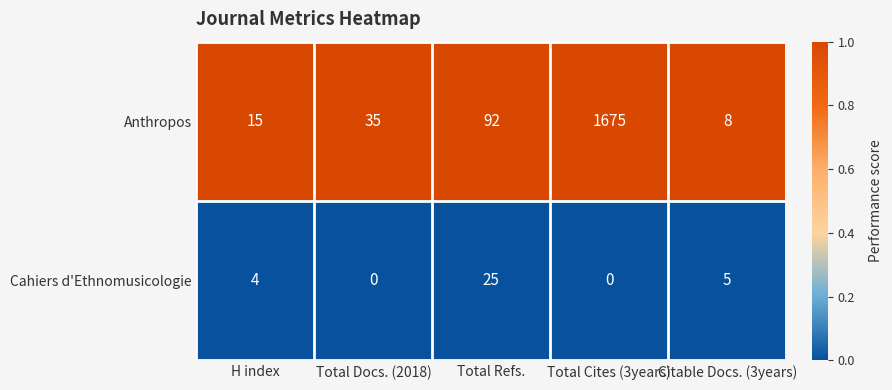

What is the spread (max minus min) of values at Total Docs. (2018)?

35